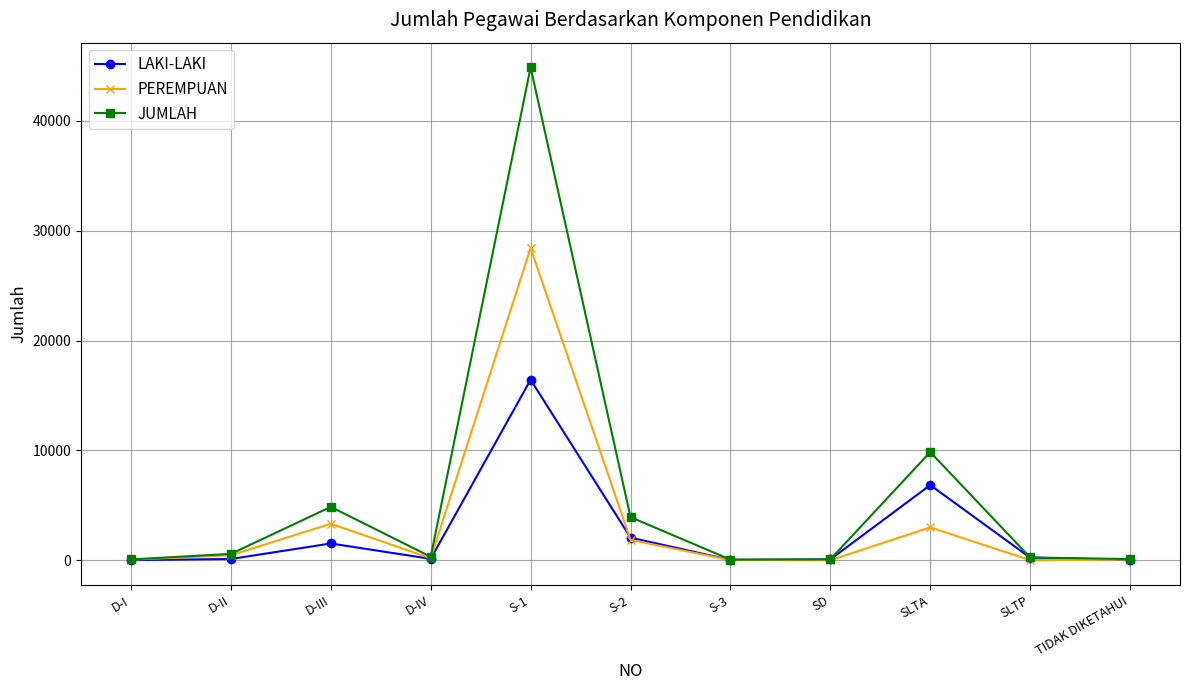

What is the approximate value of PEREMPUAN at D-IV?

192